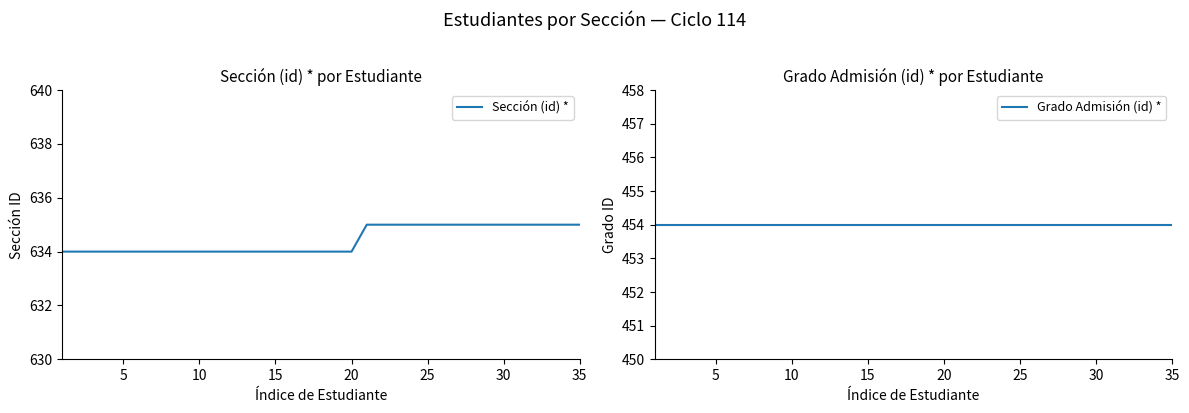

What is the maximum value for Sección (id) *?

635